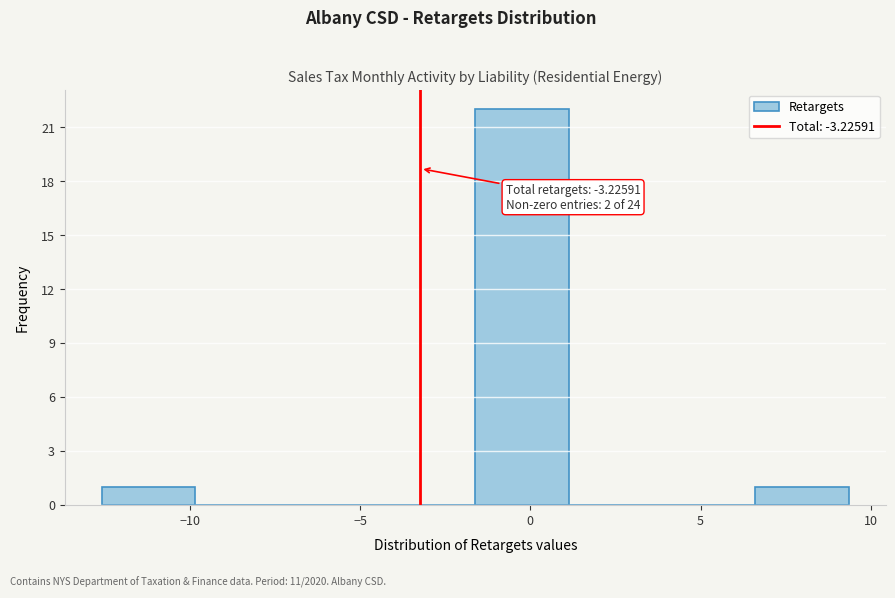

Which range on the x-axis has the tallest bar?

-1.5 to 1.0